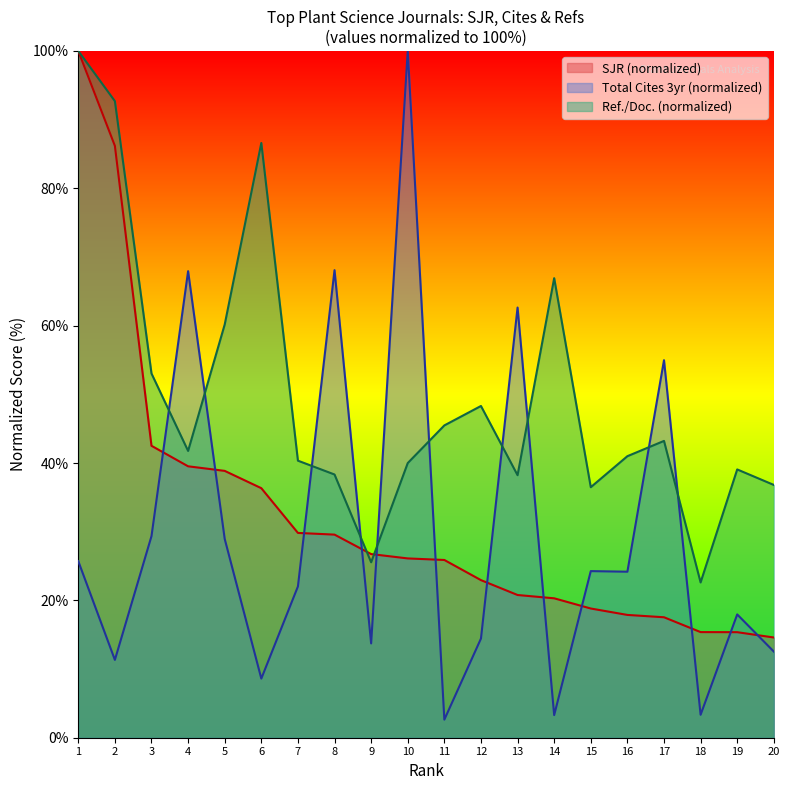

What is the difference between the maximum and minimum values in the Total Cites (3years) series?

97.4